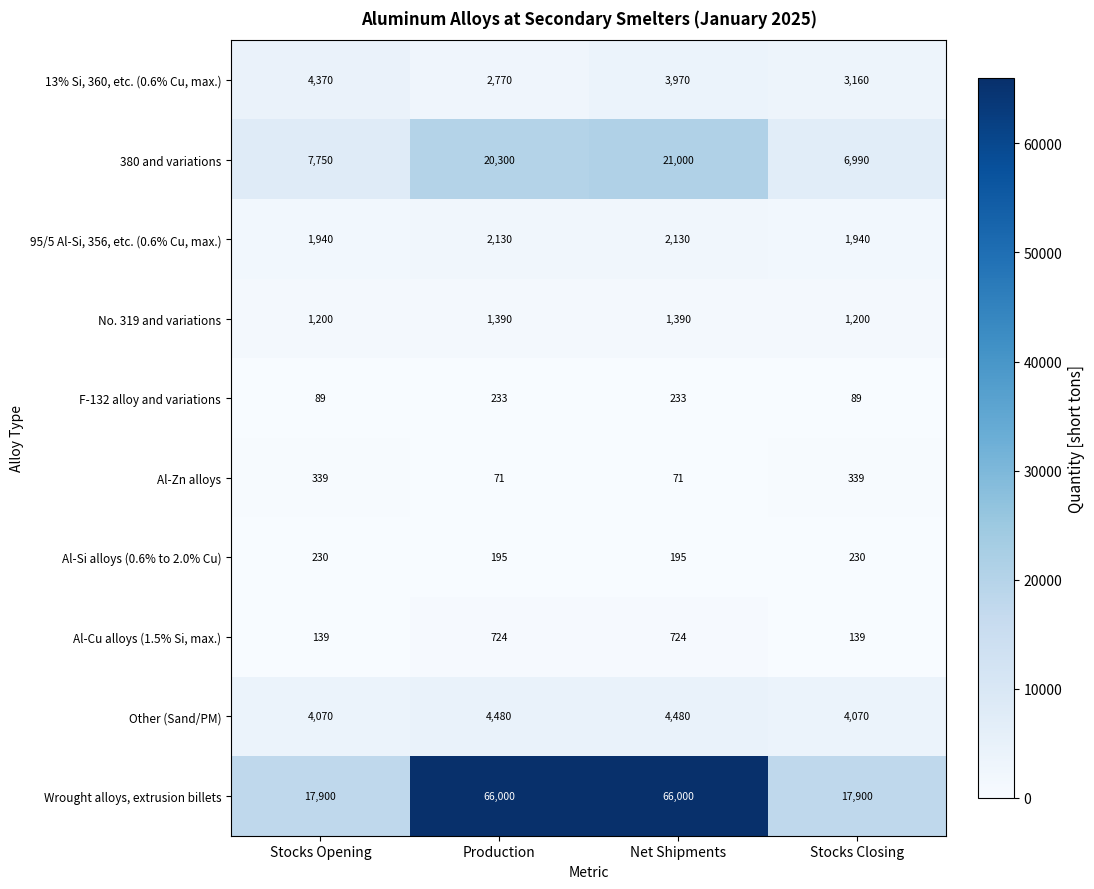

What is the approximate value of F-132 alloy and variations at Net Shipments?

233